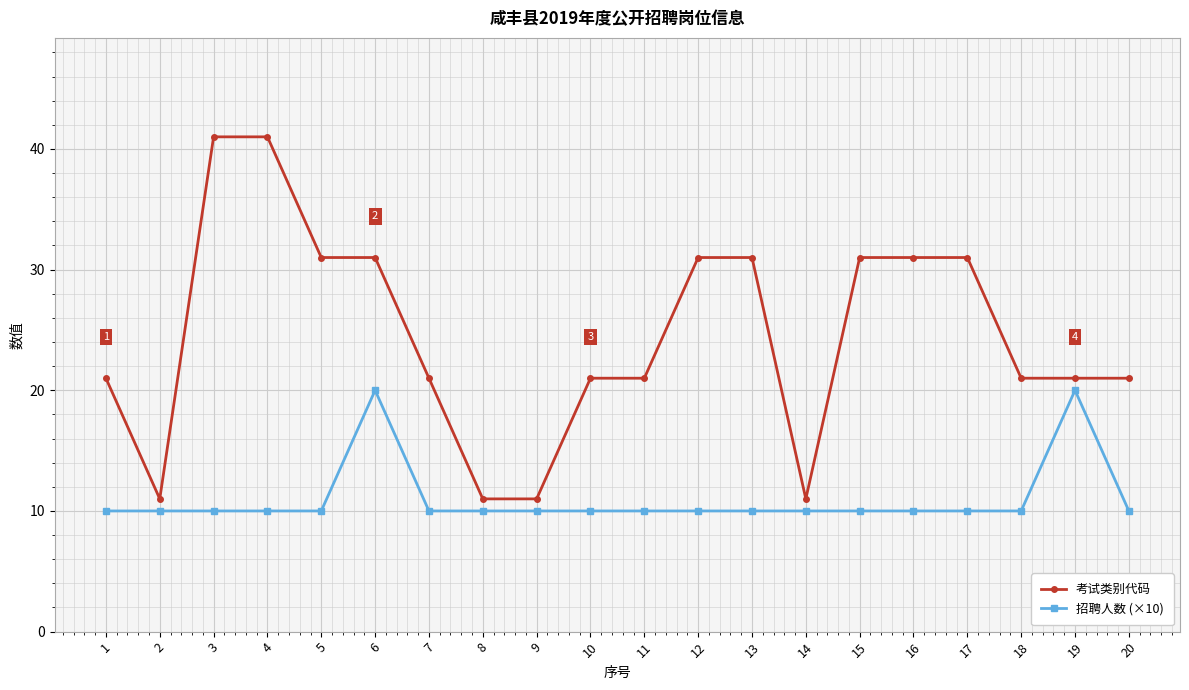

At how many categories does at least one series exceed 35?

2